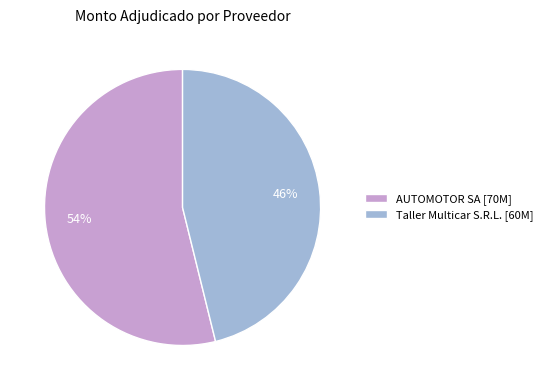

How many segments does this pie chart have?

2